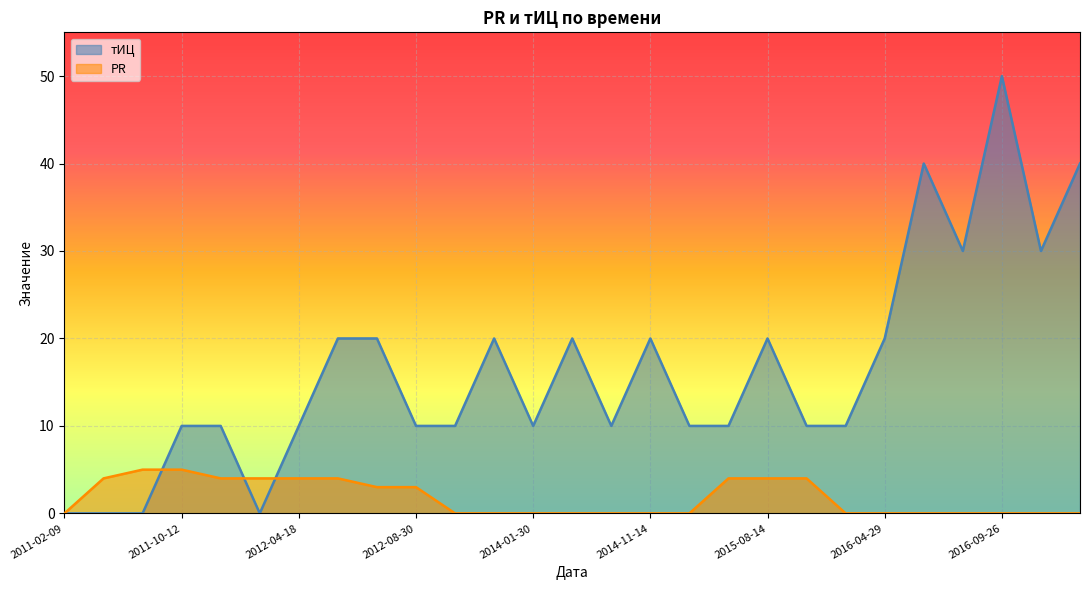

What are all the series names shown in the legend?

тИЦ, PR